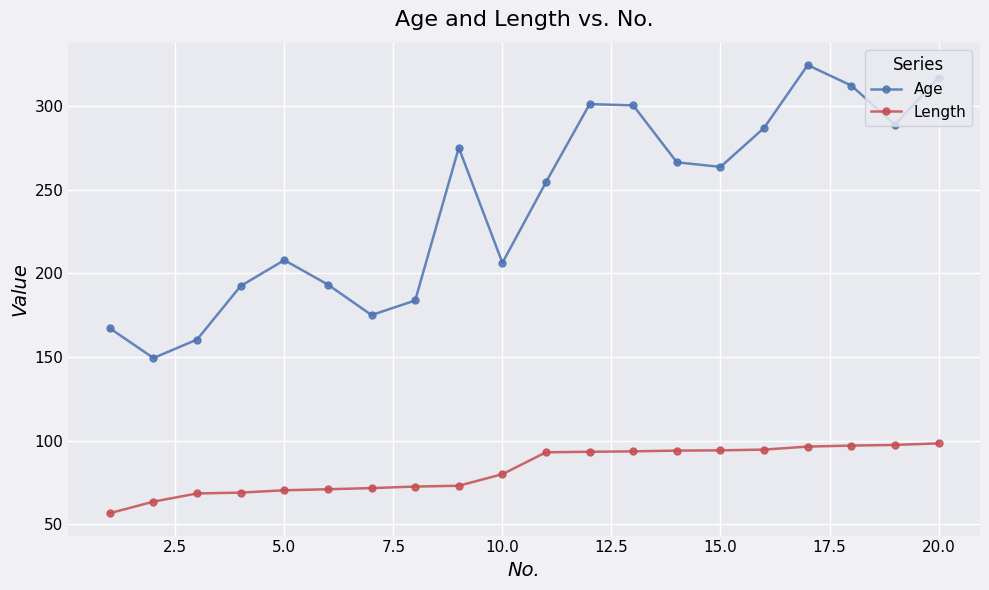

How many distinct data groups are displayed?

2